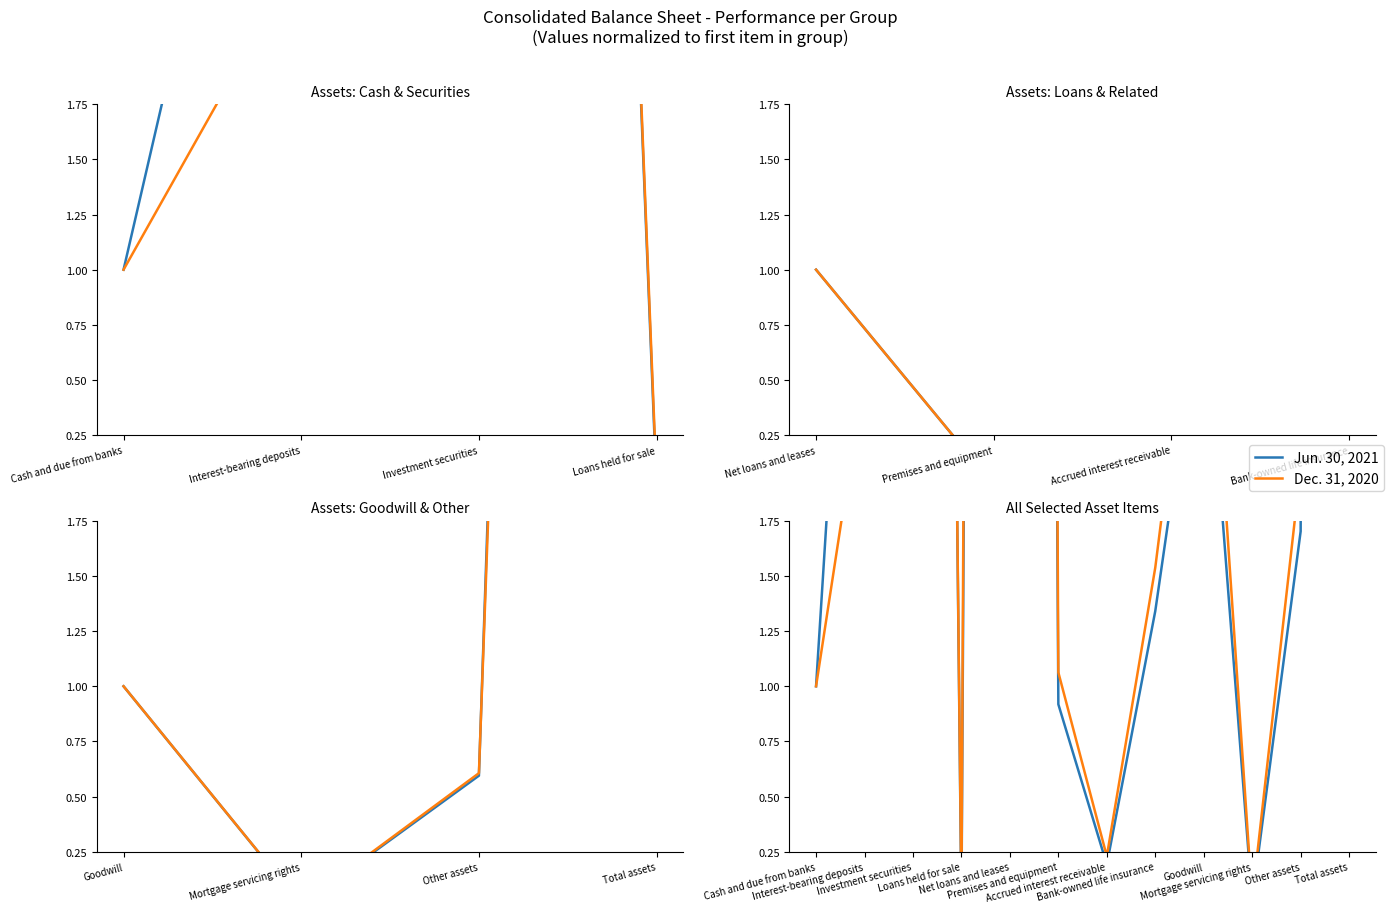

What is the value of the Dec. 31, 2020 point at the 8th from the left?

1.5